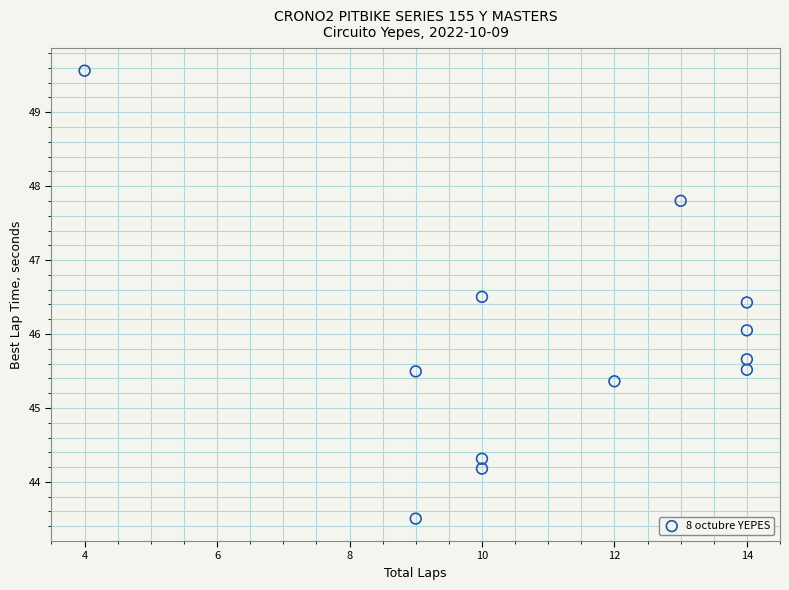

What is the average Y value?

45.9